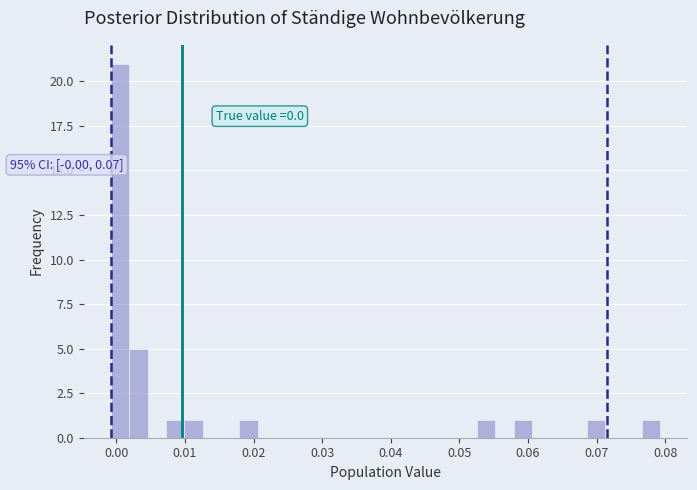

Around what value on the x-axis is the tallest bar? Give the approximate position of its centre, as read against the axis.

0.001